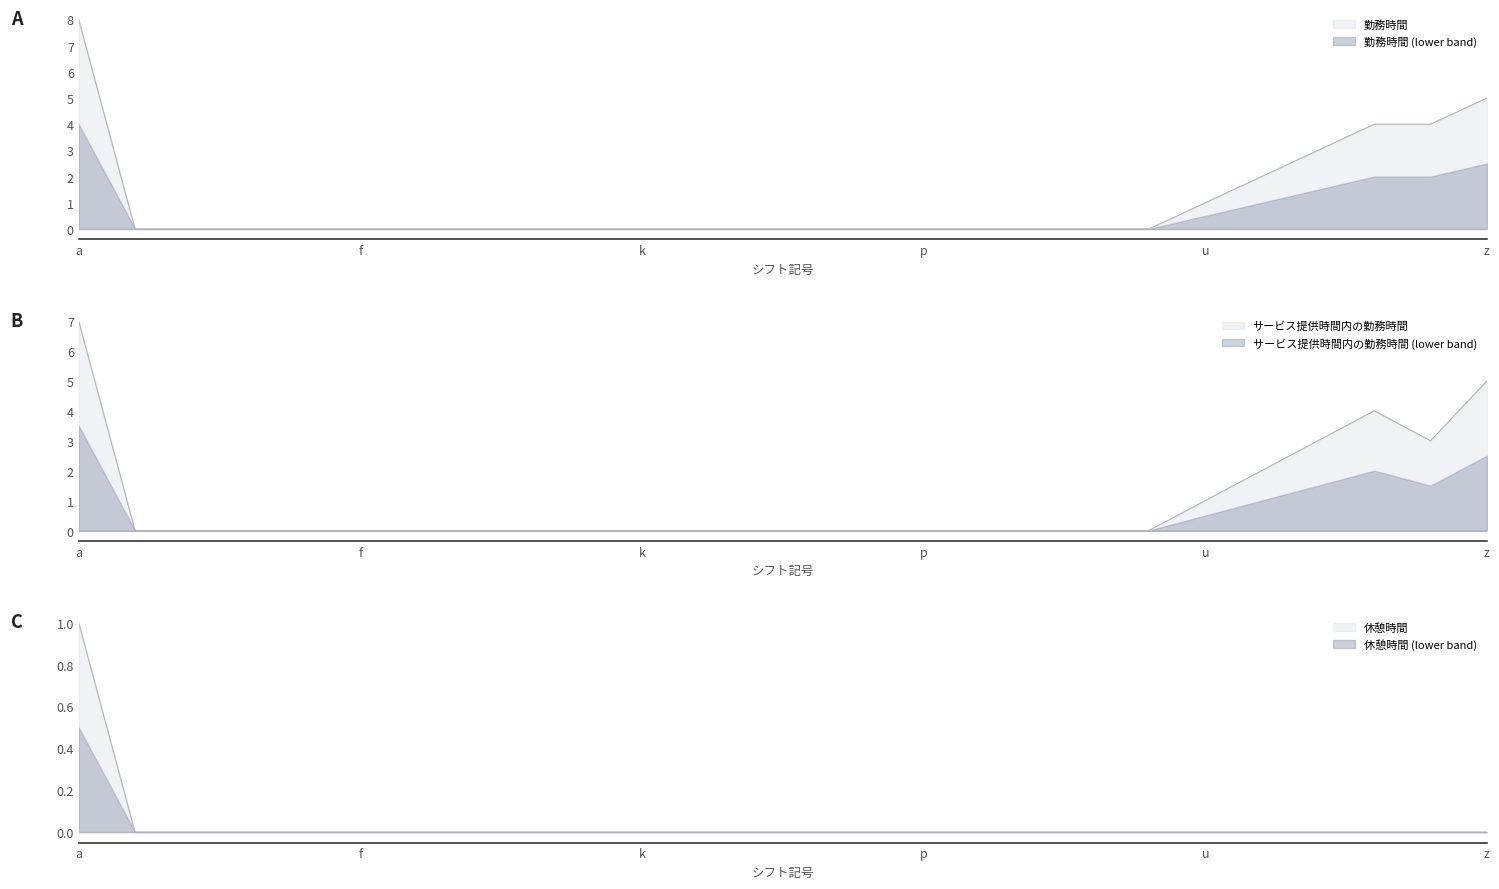

True or false: 勤務時間 and 休憩時間 intersect in this chart.

False